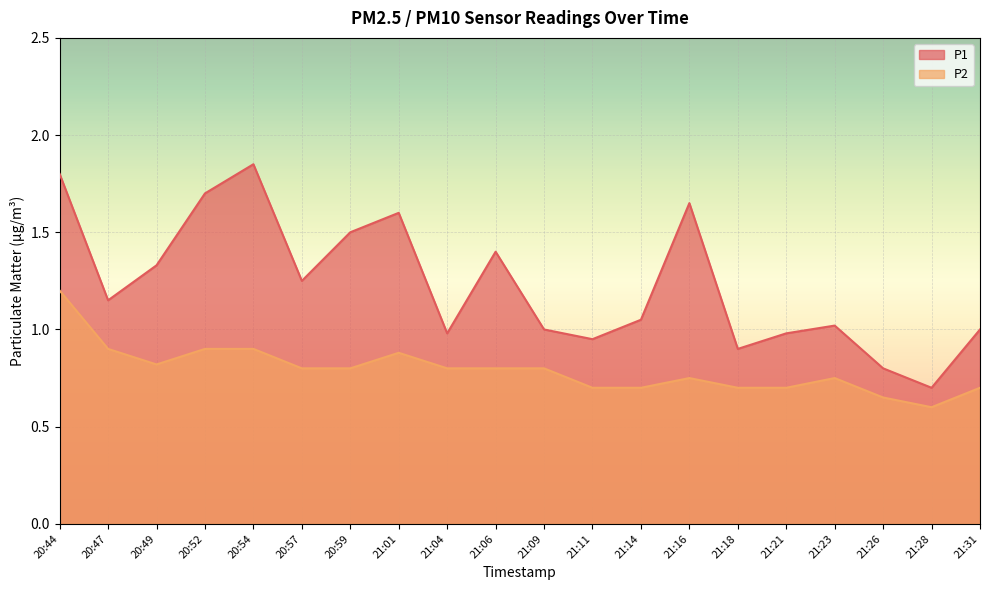

Reading left to right, transcribe all the data shown in this chart.

P1: 20:44=1.8	20:47=1.1	20:49=1.3	20:52=1.7	20:54=1.9	20:57=1.2	20:59=1.5	21:01=1.6	21:04=1.0	21:06=1.4	21:09=1.0	21:11=0.9	21:14=1.1	21:16=1.6	21:18=0.9	21:21=1.0	21:23=1.0	21:26=0.8	21:28=0.7	21:31=1.0
P2: 20:44=1.2	20:47=0.9	20:49=0.8	20:52=0.9	20:54=0.9	20:57=0.8	20:59=0.8	21:01=0.9	21:04=0.8	21:06=0.8	21:09=0.8	21:11=0.7	21:14=0.7	21:16=0.8	21:18=0.7	21:21=0.7	21:23=0.8	21:26=0.7	21:28=0.6	21:31=0.7